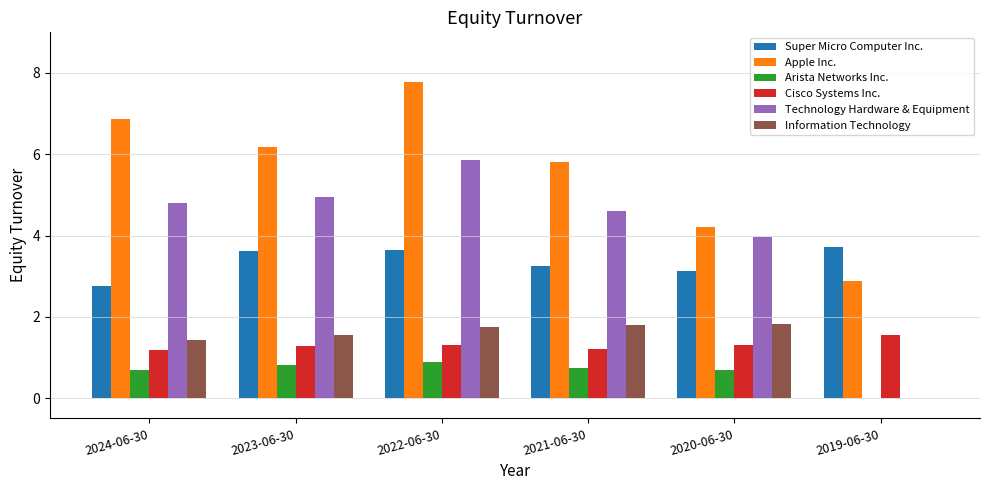

Are the bars grouped side by side (vs. stacked)?

Yes